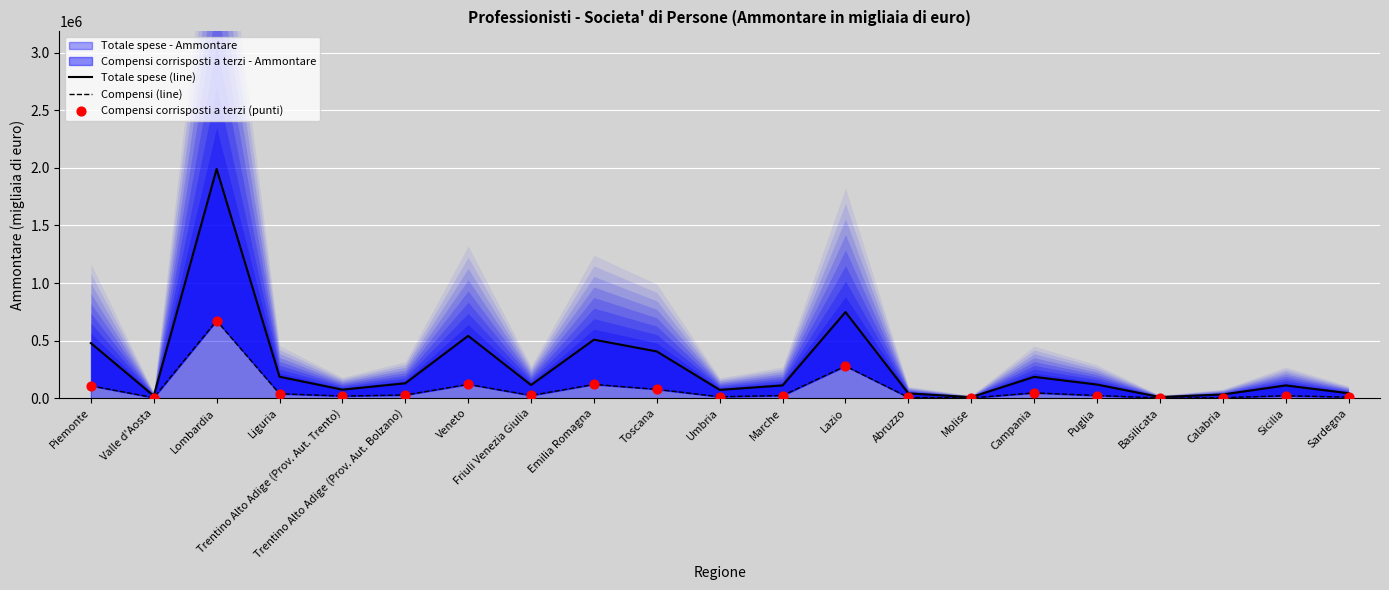

Which series has the widest spread of Y values?

Totale spese (line)